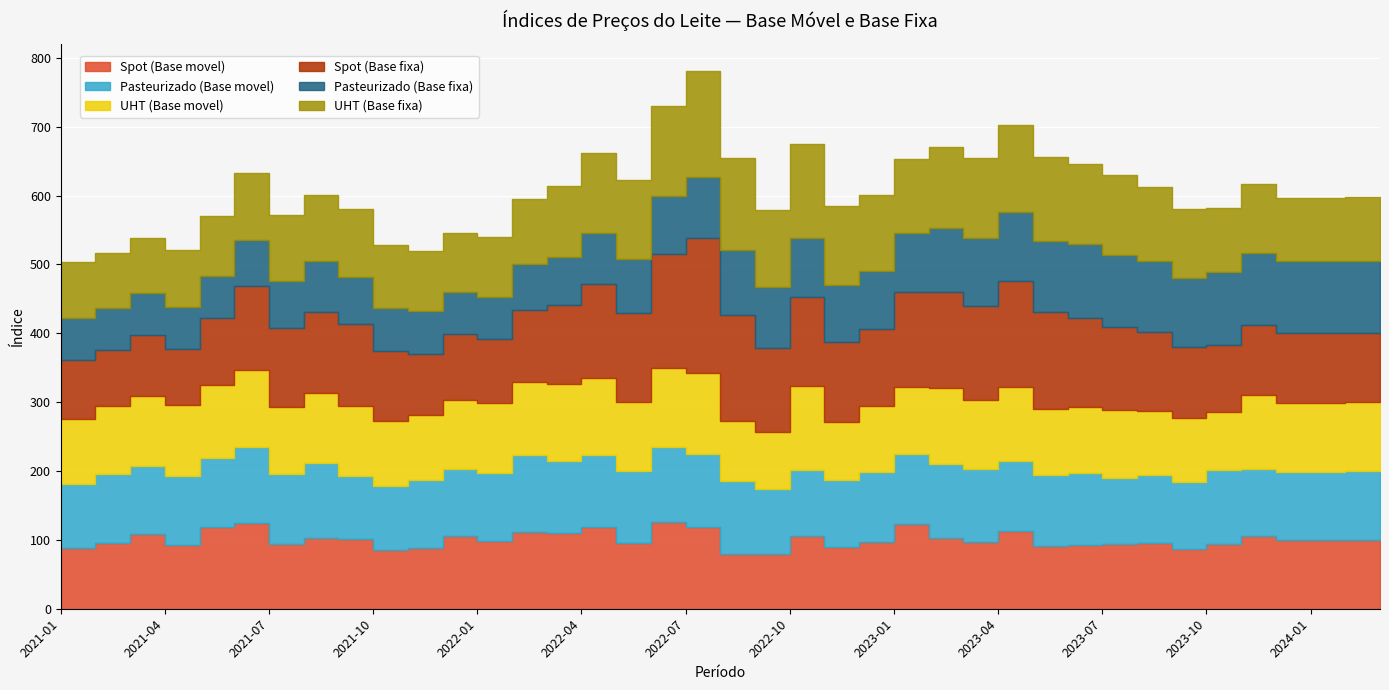

The Pasteurizado (Base movel) series shows 98.6 at 2023-11. True or false?

True